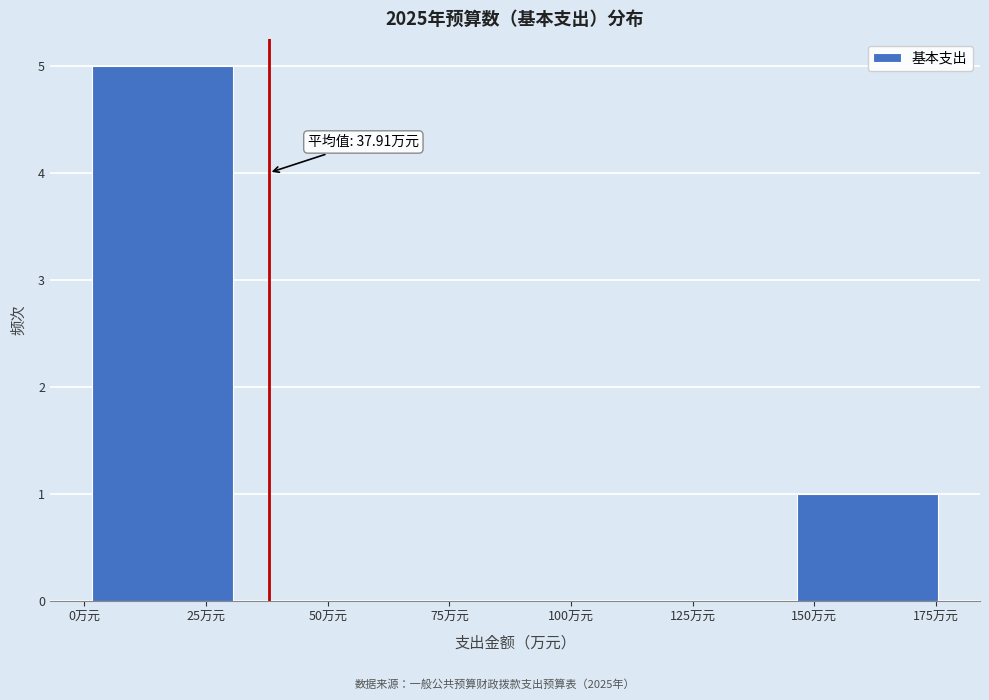

Which range on the x-axis has the tallest bar?

0 to 30